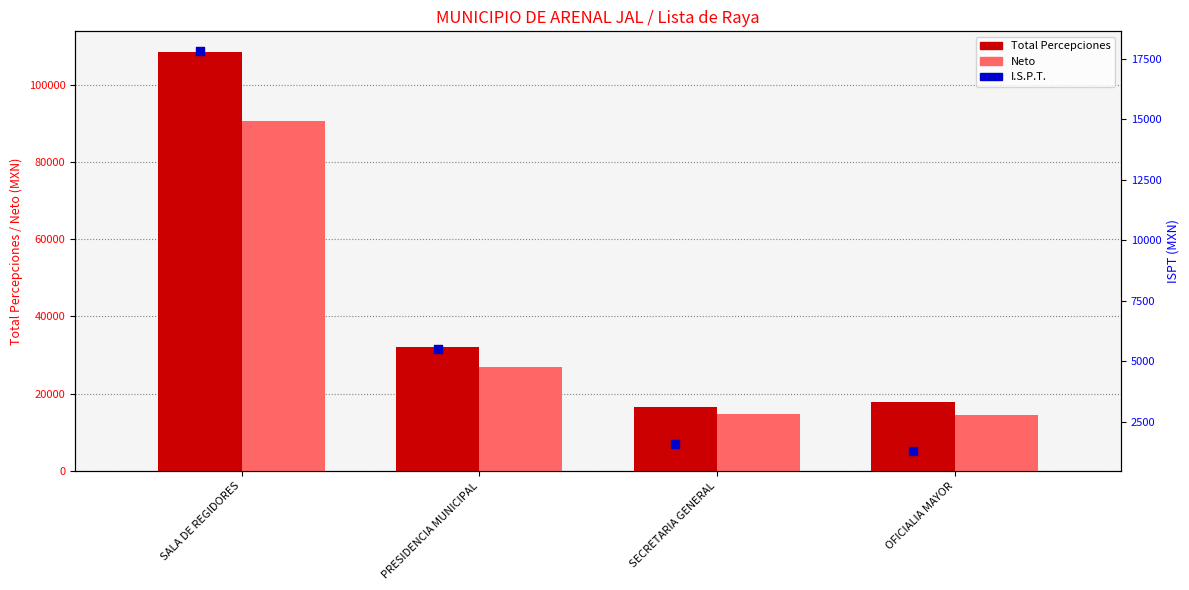

Which series has the widest spread of Y values?

Total Percepciones